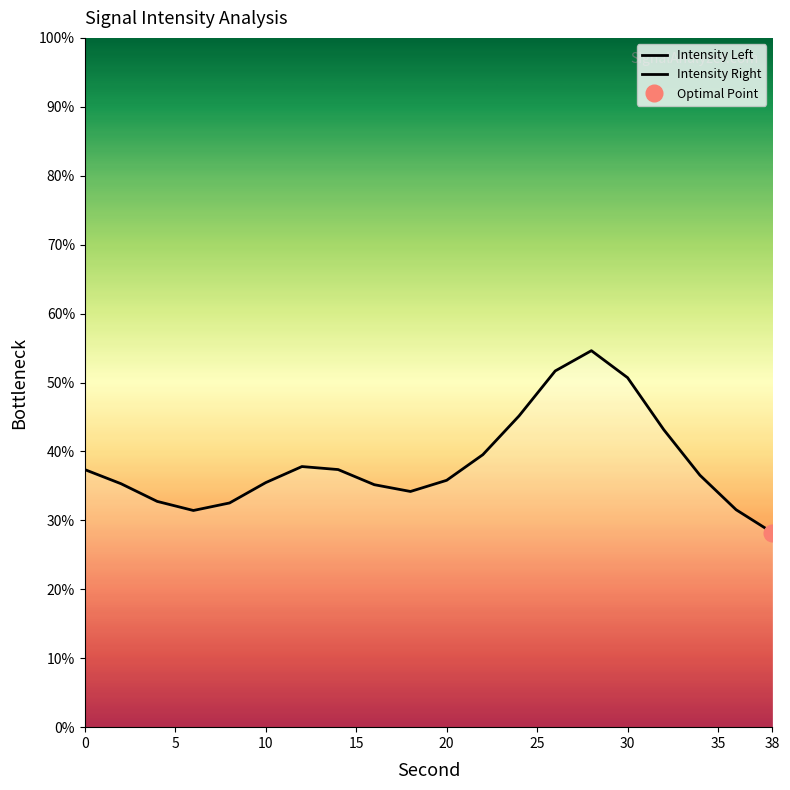

How many lines are shown in the chart?

1